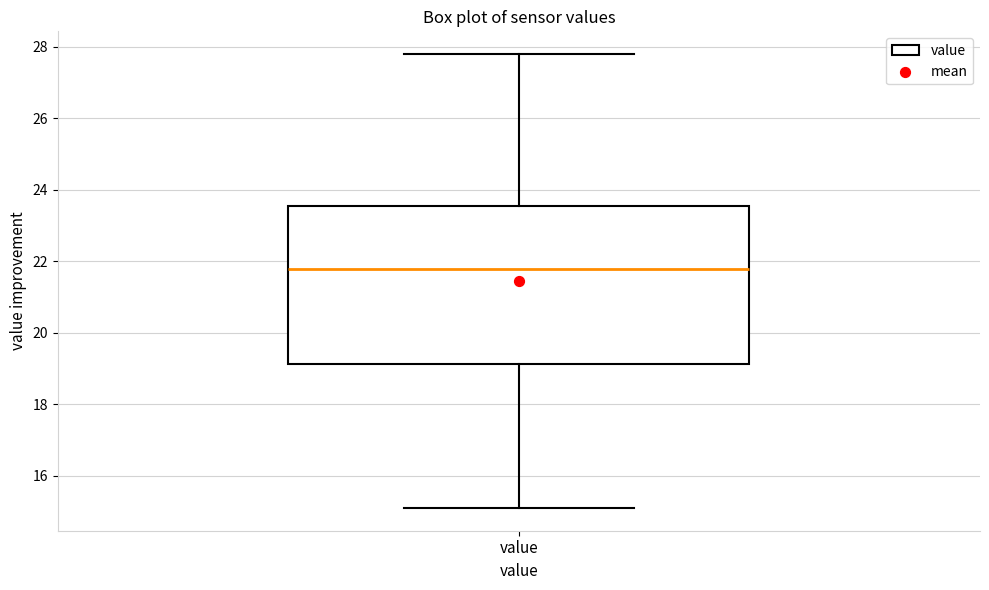

Where does the upper whisker of the box for value end on the y-axis? The values are not printed on the chart, so give them approximately, as read against the axis.

27.8